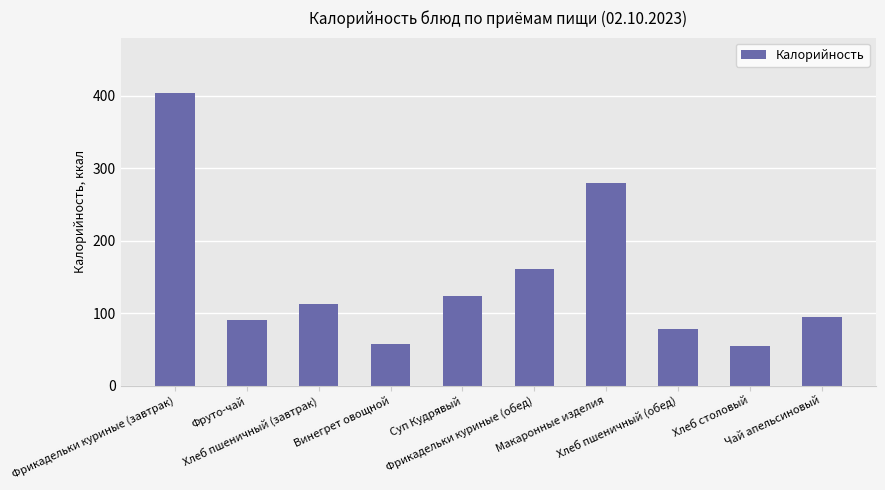

Does the chart contain any negative values?

No